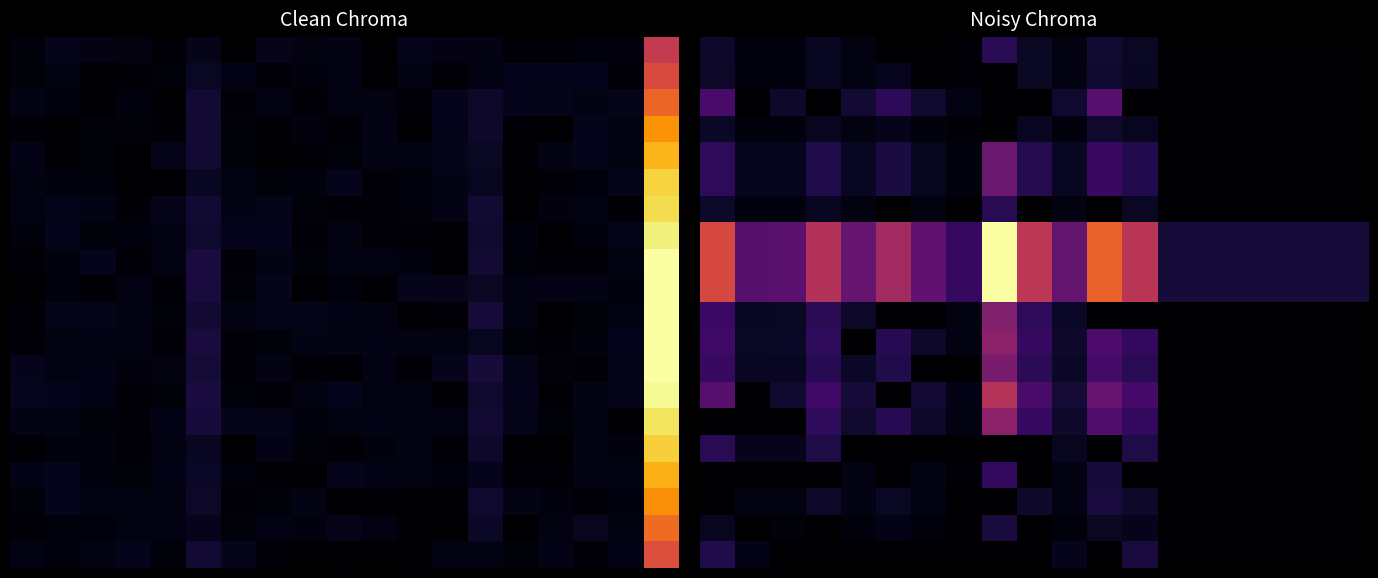

What is the difference between the highest and lowest values at 12?

0.5